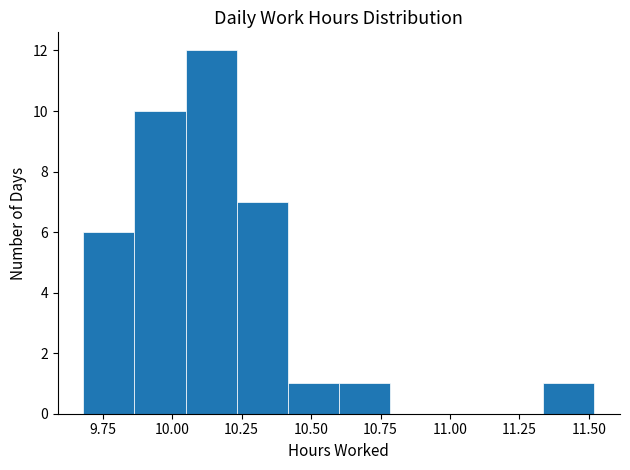

Around what value on the x-axis is the tallest bar? Give the approximate position of its centre, as read against the axis.

10.15